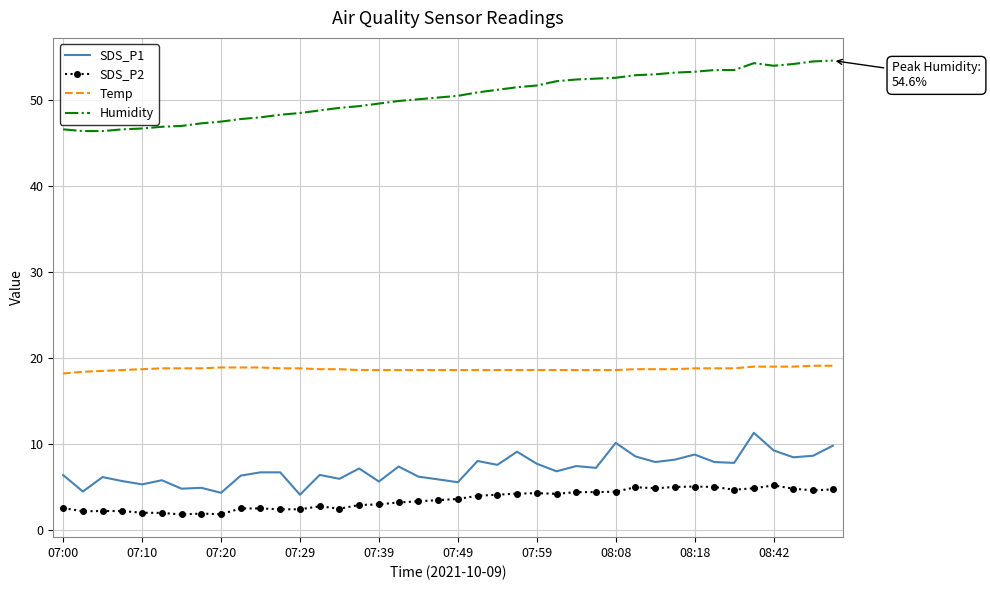

True or false: SDS_P2 and Humidity cross at least once.

False